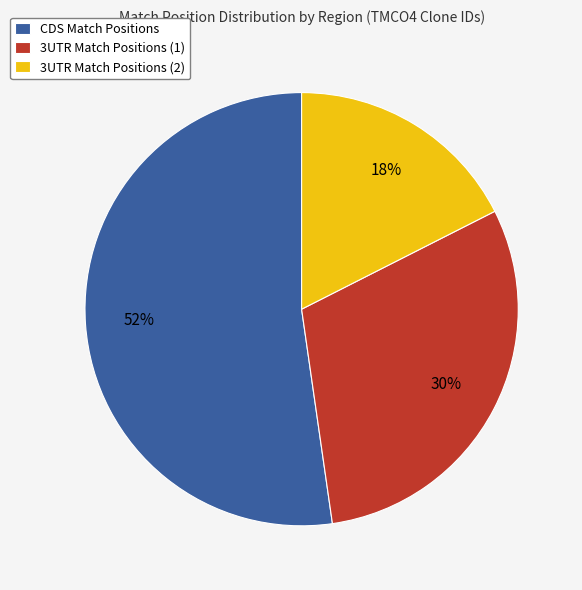

Is there any slice that represents more than half of the pie?

Yes